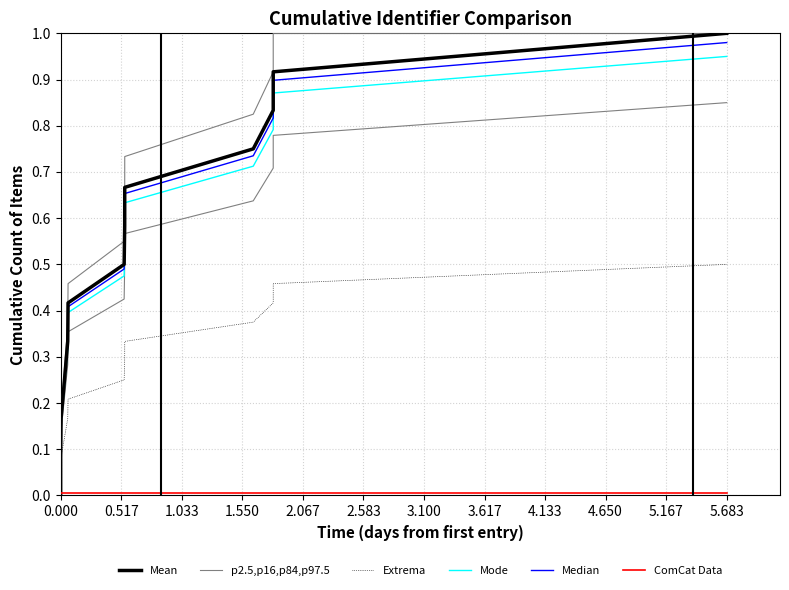

Rank the series by their maximum value, from lowest to highest.

ComCat Data, Extrema, p2.5,p16,p84,p97.5, Mode, Median, Mean